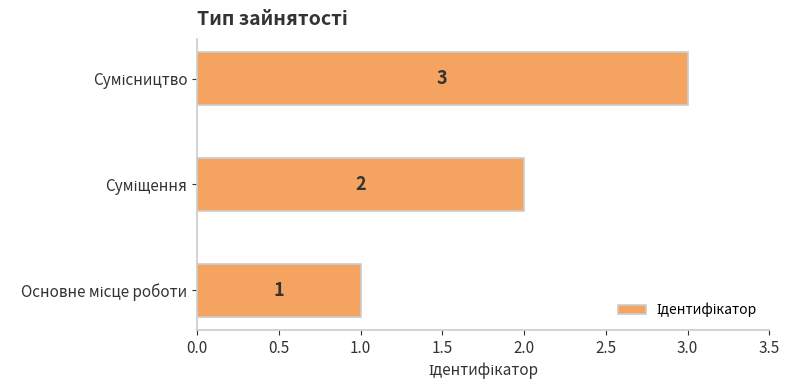

What is the maximum value shown in the chart?

3